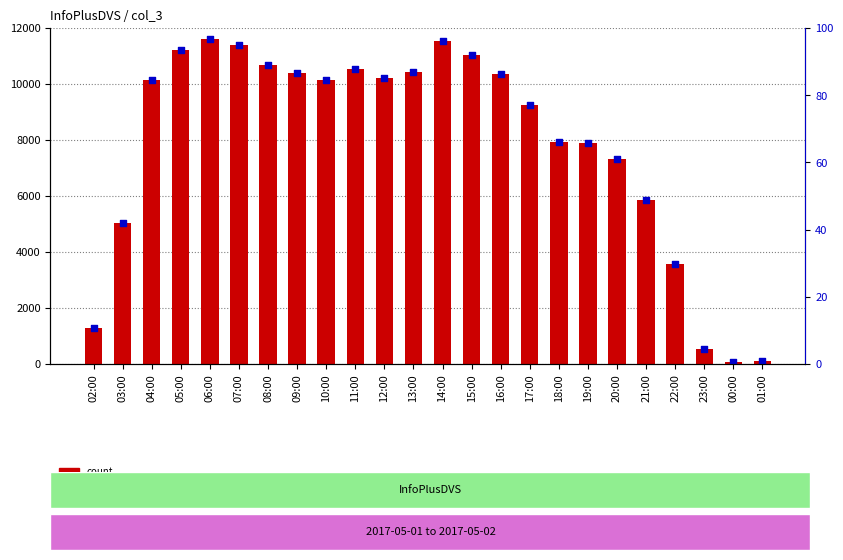

Which series contains the highest Y value?

count